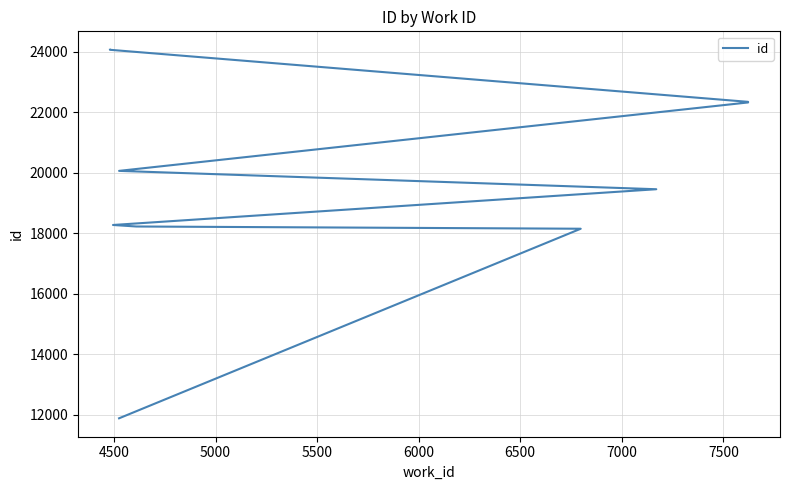

Is this an area chart (filled region under the line)?

No